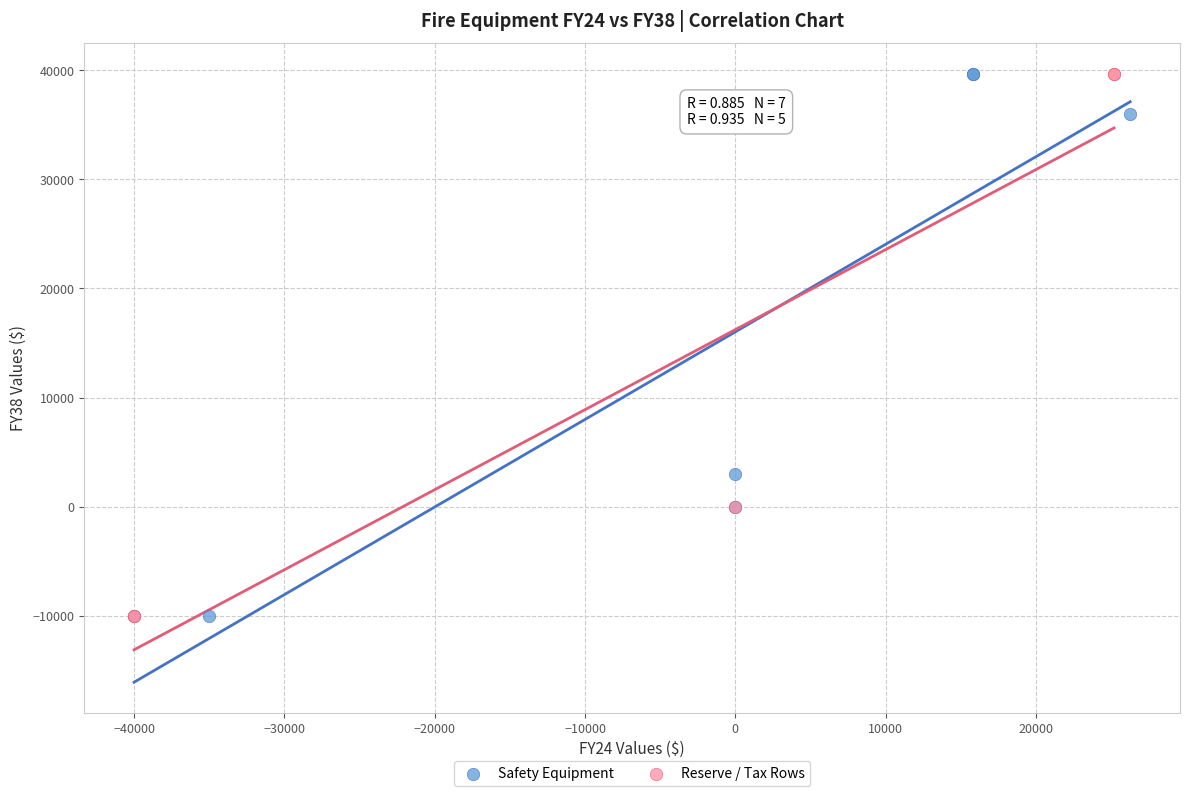

What are all the series names shown in the legend?

Safety Equipment, Reserve / Tax Rows